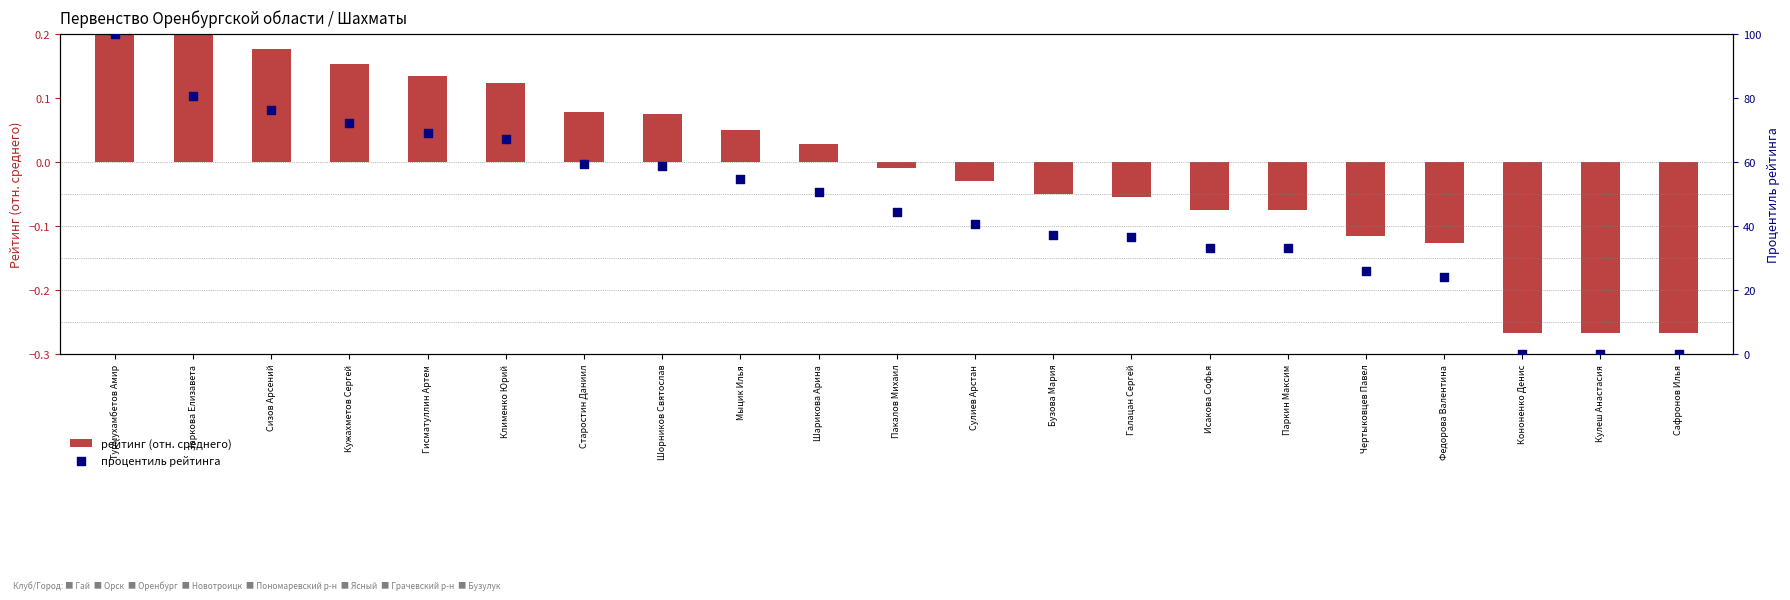

Which series has the largest Y range (max minus min)?

процентиль рейтинга